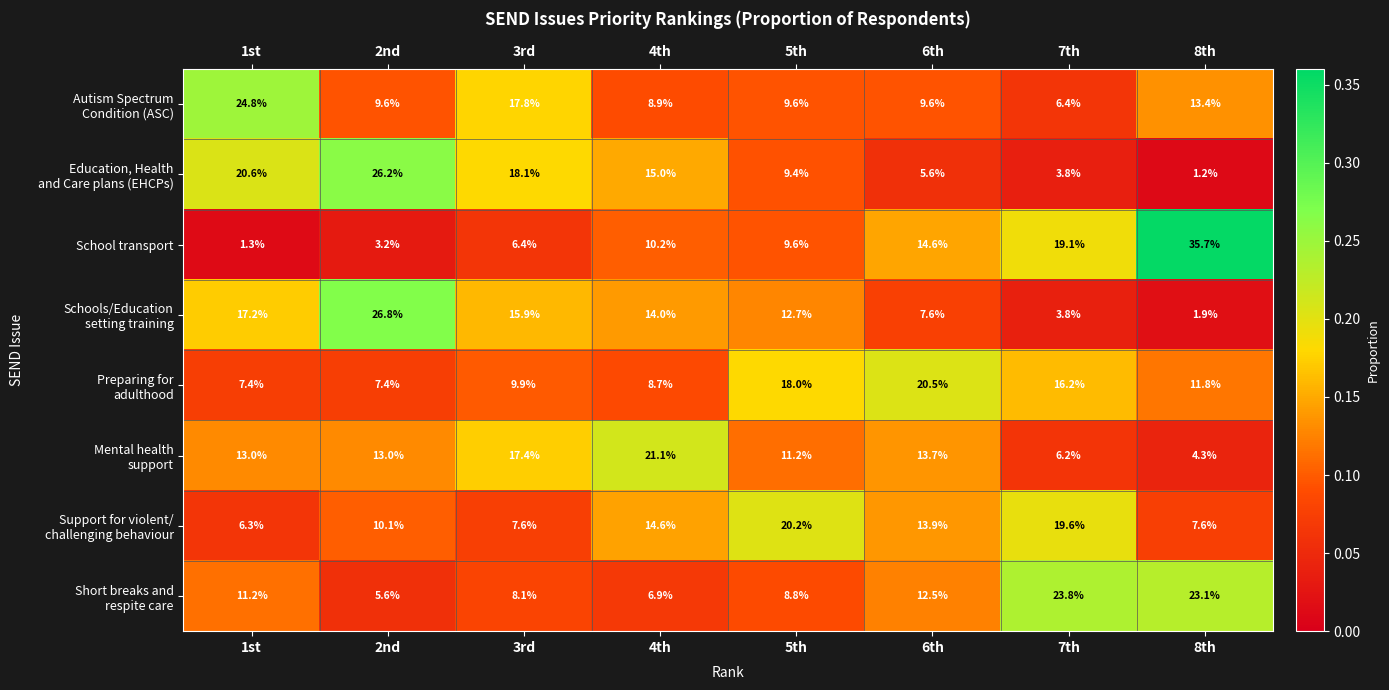

Which series has the widest spread of values?

School transport